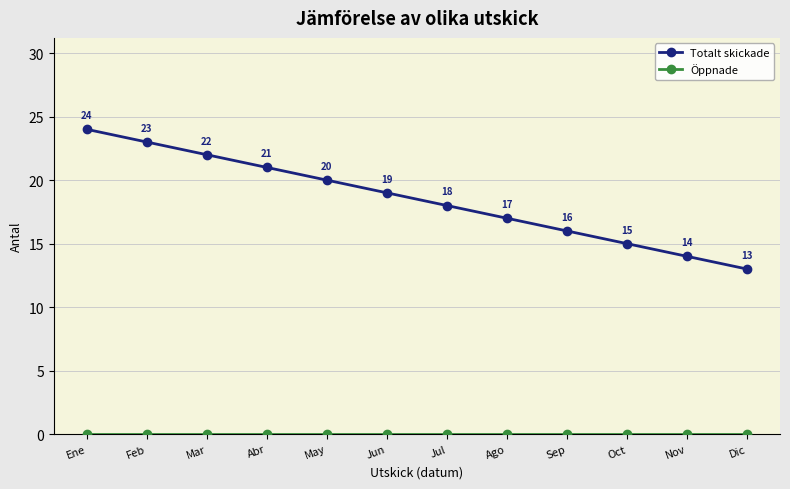

What position from the left is Feb?

2